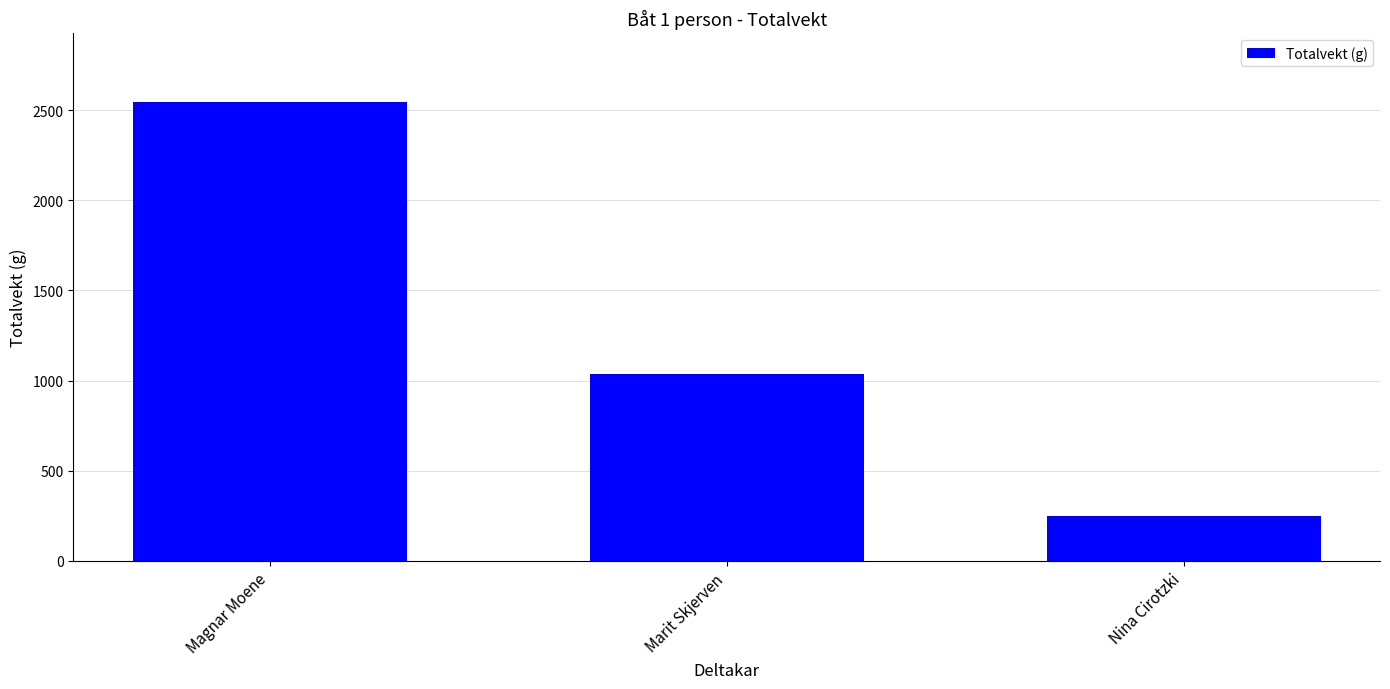

What is the label of the 1st bar from the left?

Magnar Moene